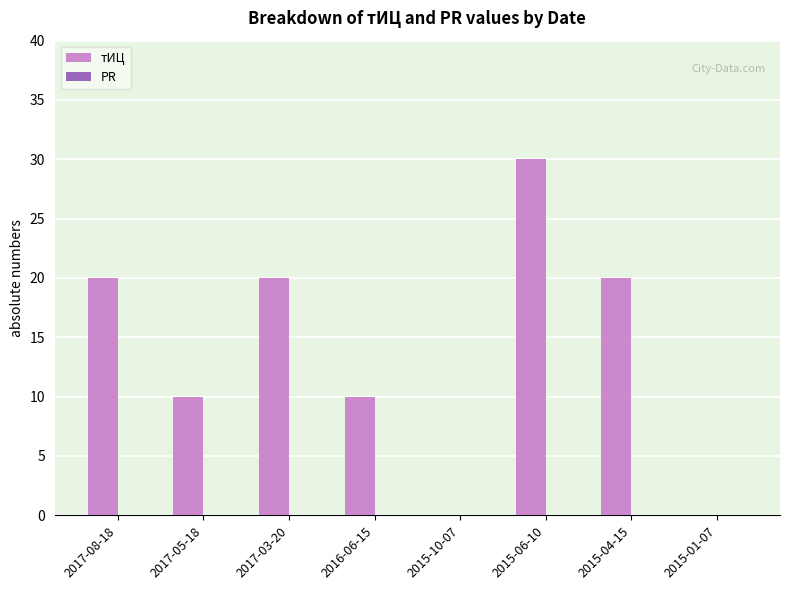

True or false: the data shows 0 at 2015-10-07.

True